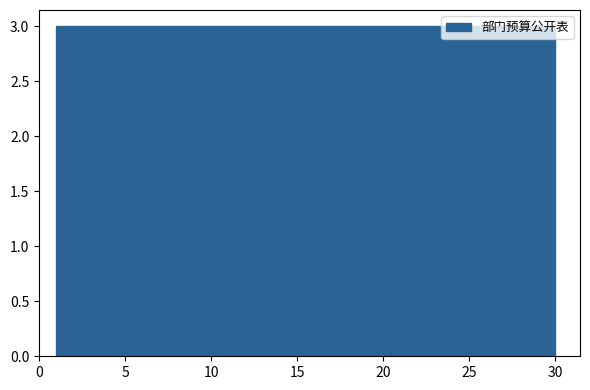

Reading left to right, list every bar in this chart as the range it spans on the x-axis followed by its height. Neither the bar edges nor the heights are printed on the chart, so give them approximately, as read against the axes.

1.0 to 3.9: 3
3.9 to 6.8: 3
6.8 to 9.7: 3
9.7 to 12.6: 3
12.6 to 15.5: 3
15.5 to 18.4: 3
18.4 to 21.3: 3
21.3 to 24.2: 3
24.2 to 27.1: 3
27.1 to 30.0: 3